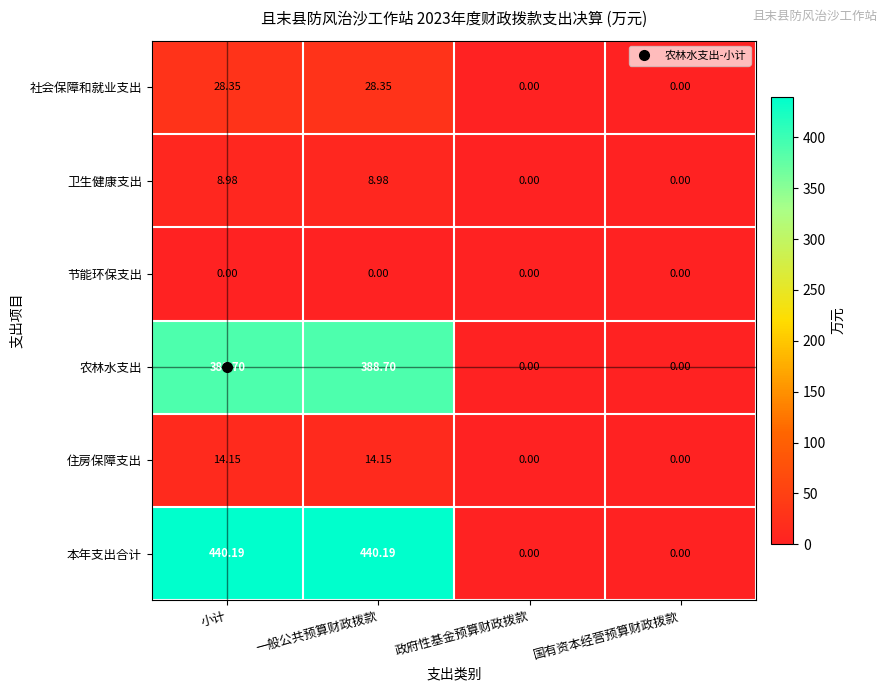

Where does the 本年支出合计 series first go above 440?

小计